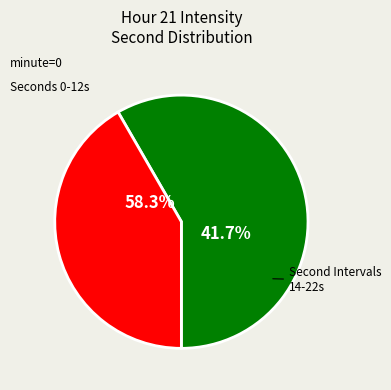

Is 16 the majority of the pie?

No